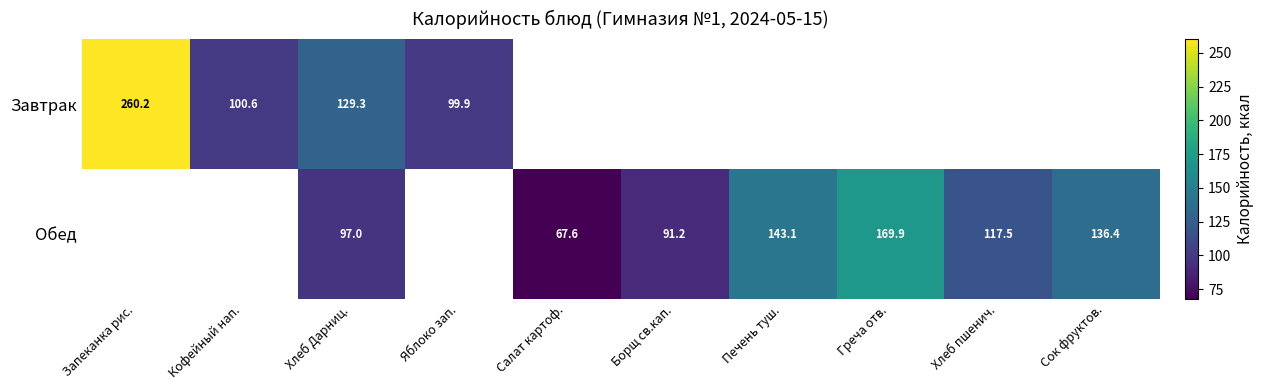

What value does the Завтрак series have at Хлеб Дарниц.?

129.3